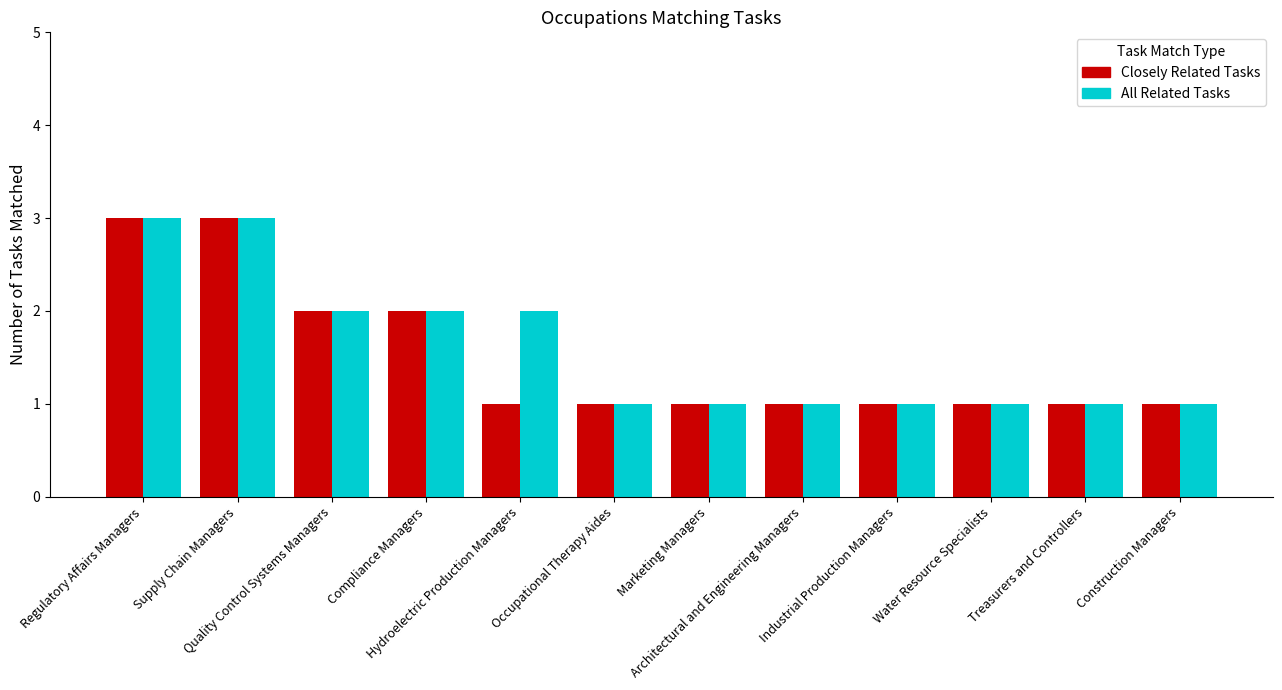

Is it true that Closely Related Tasks equals 1 at Marketing Managers?

True